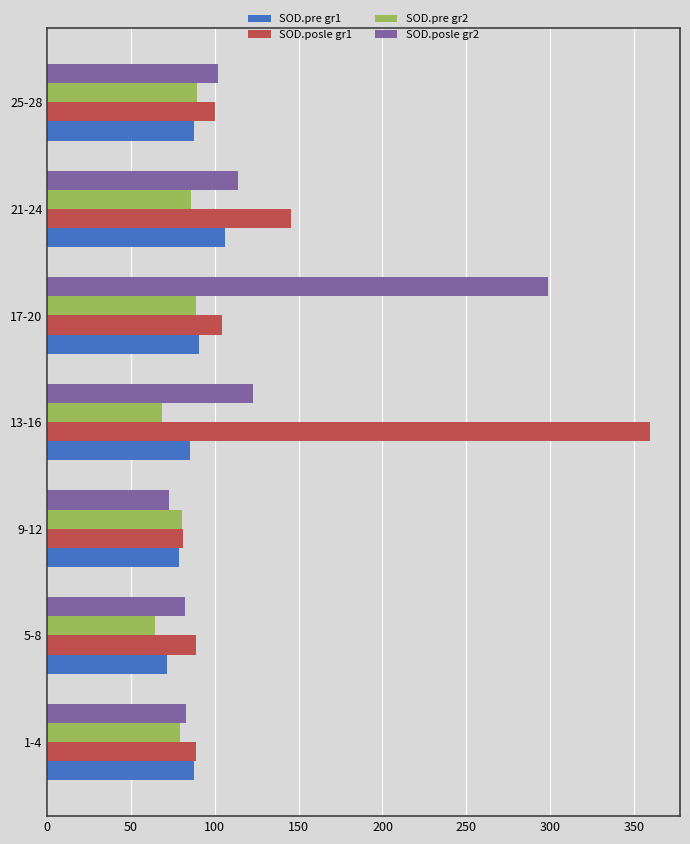

What is the difference between the SOD.posle gr2 values at 5-8 and 9-12?

9.5